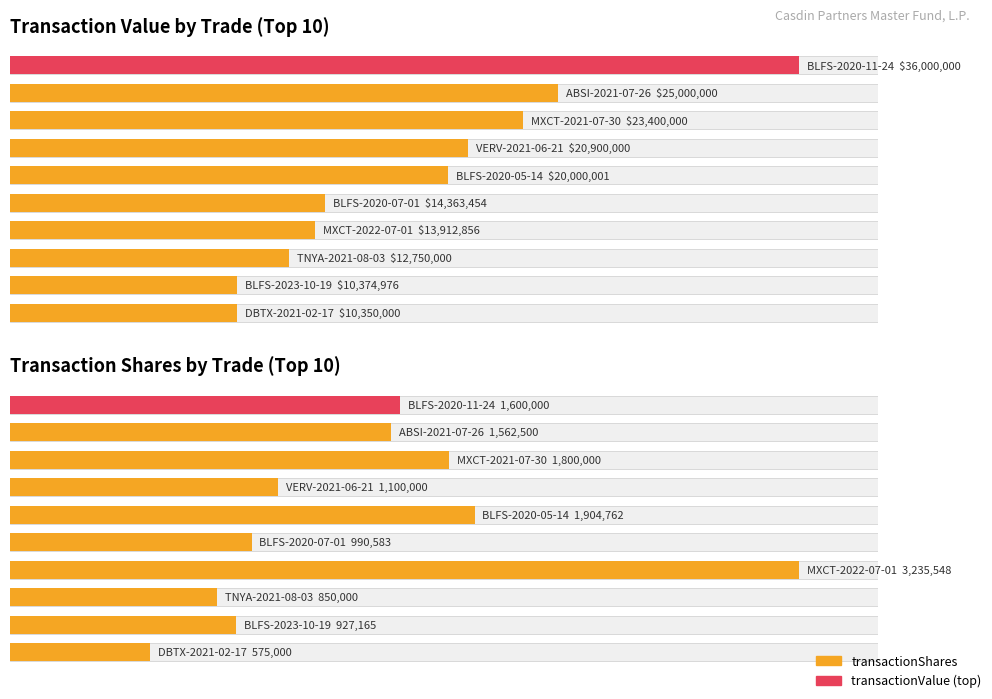

Where is the data nearest to the value 23175000?

2